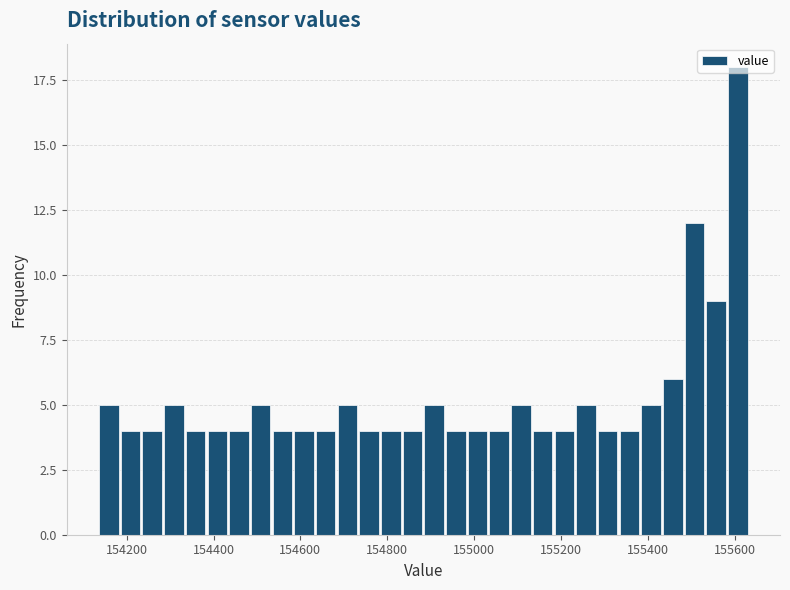

Read against the x-axis, roughly where is the centre of the tallest bar?

155600